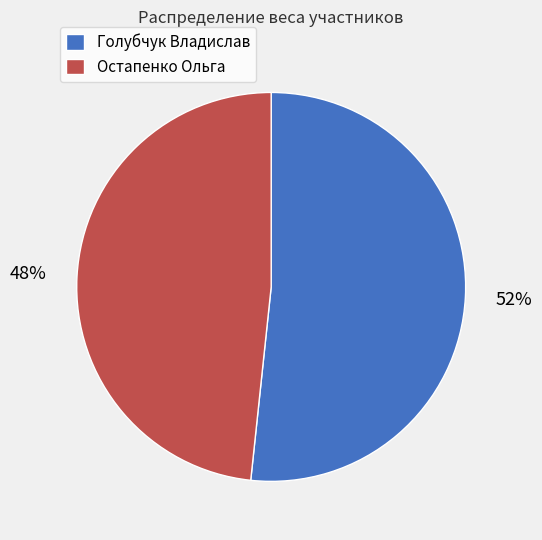

To the nearest percent, what percentage of the pie is Остапенко Ольга?

48%